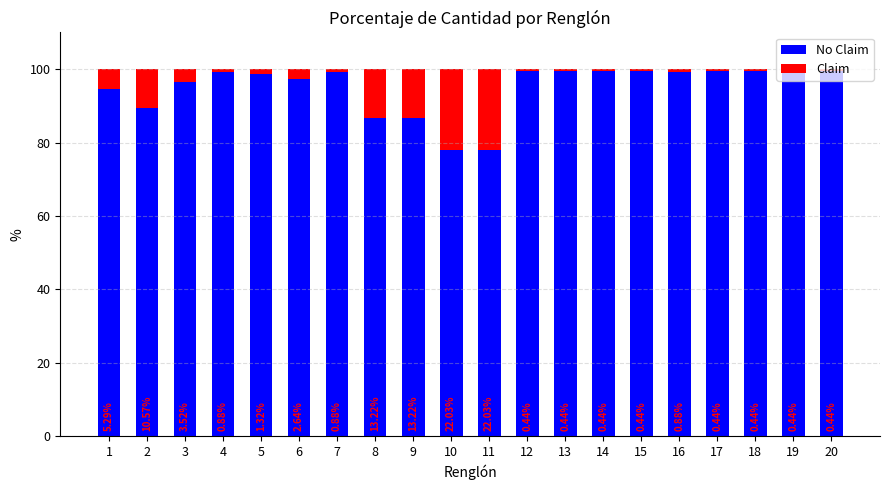

What is the total value across all series at 11?

100.0